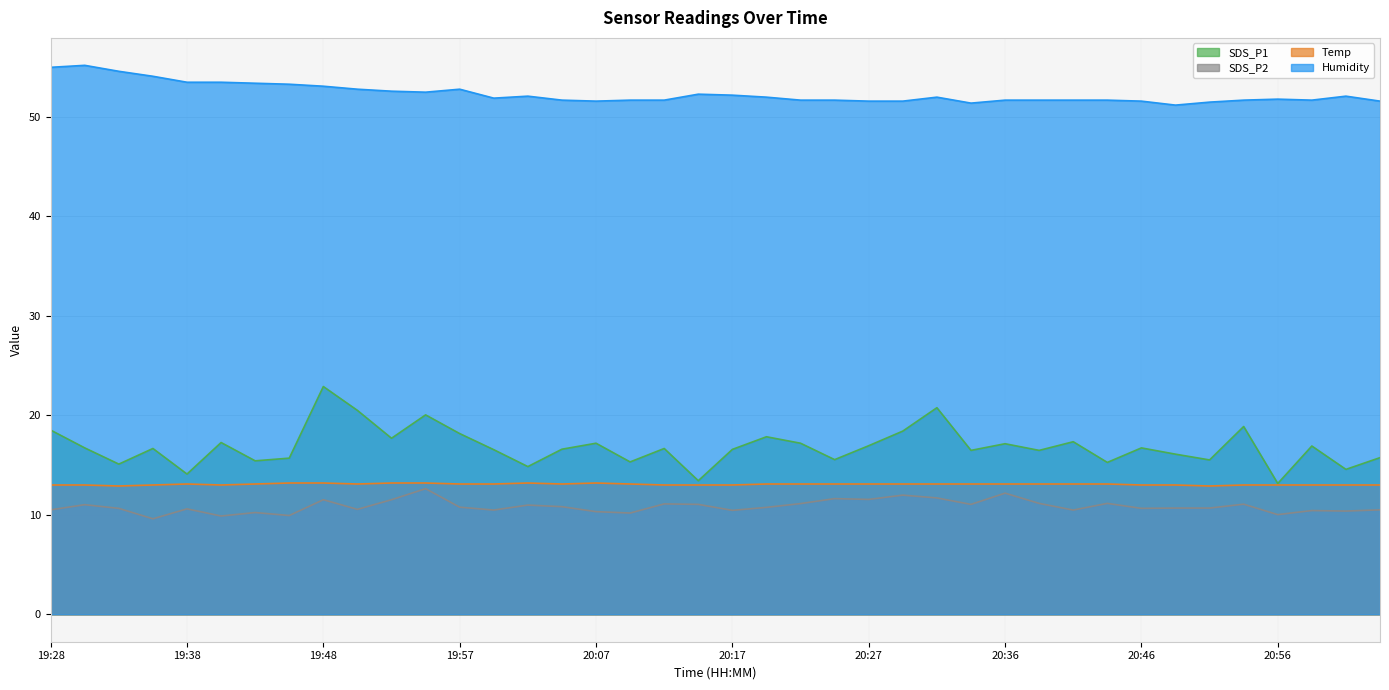

Which has a higher value, 20:17 or 20:24?

20:17